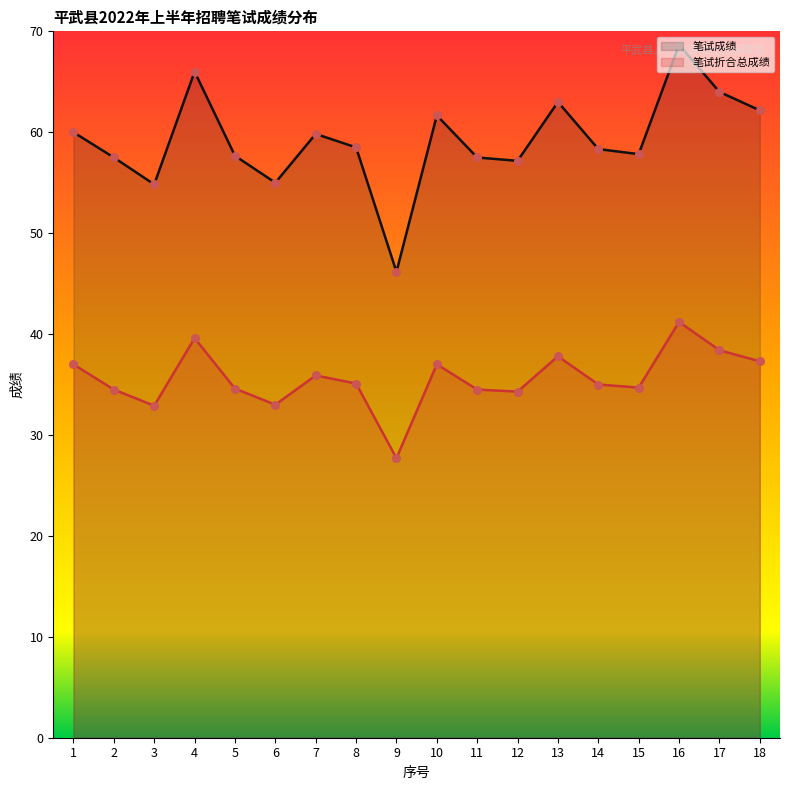

Which series has the largest total across all categories?

笔试成绩